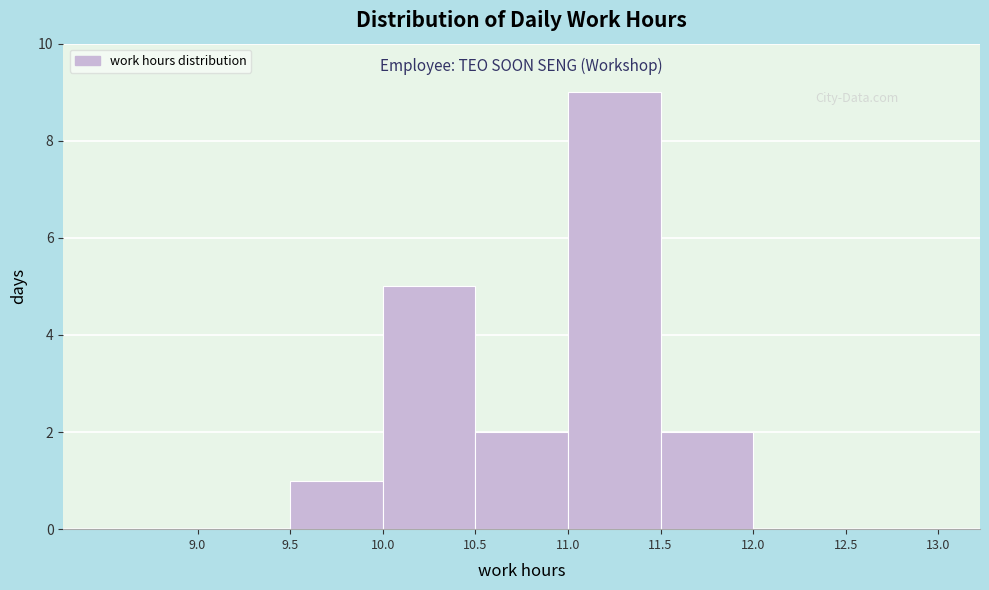

Over which range of the x-axis is the bar tallest?

11.0 to 11.5